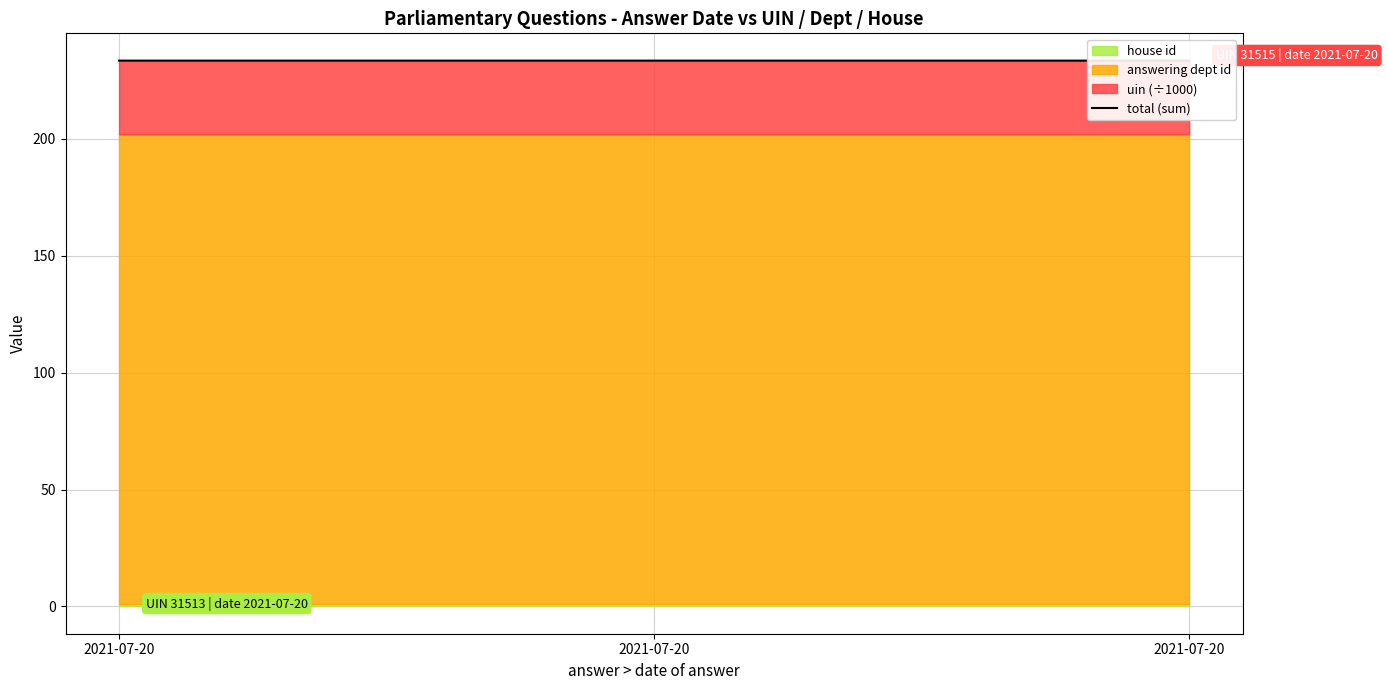

What is the ratio of the value at 2021-07-20 to the value at 2021-07-20?

1.0